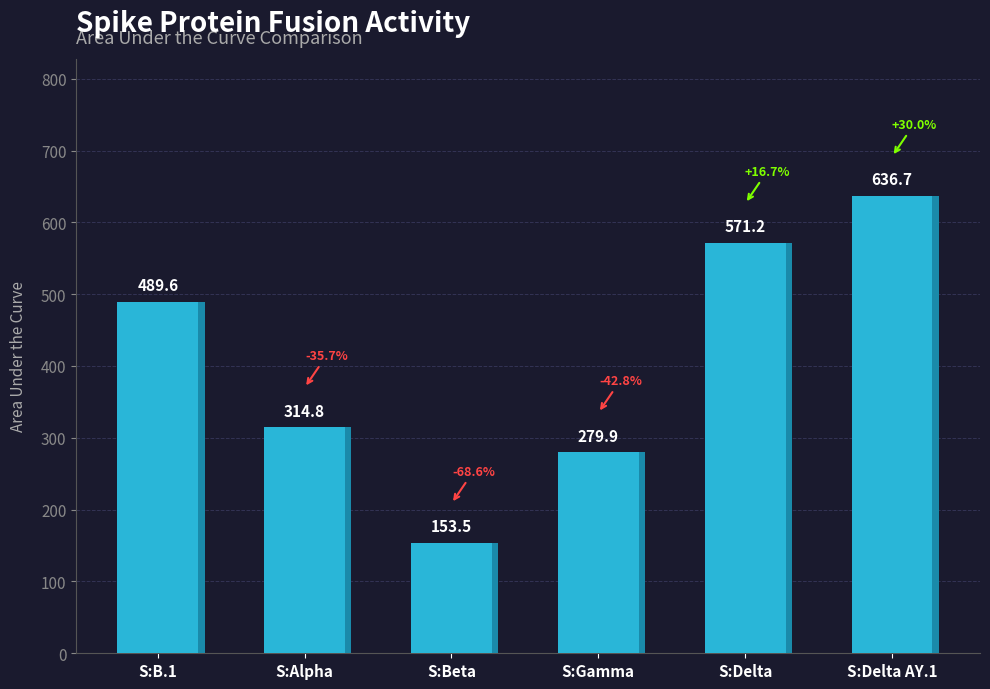

What is the difference between the maximum and minimum values?

483.2